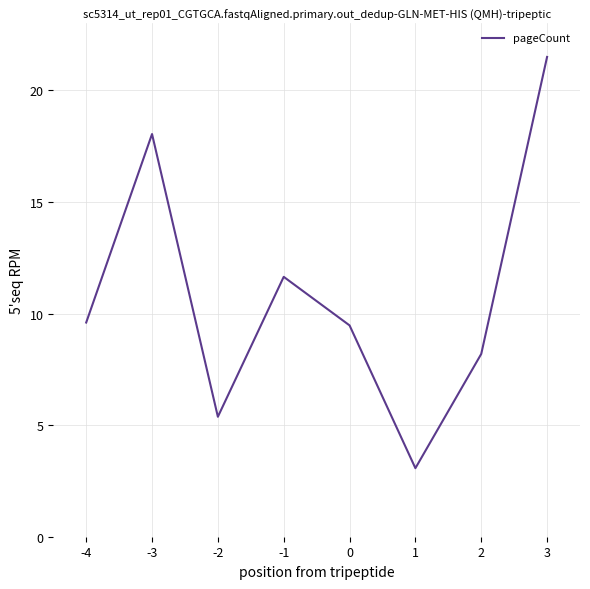

Approximately how many times larger is the value at 0 compared to -1?

0.8